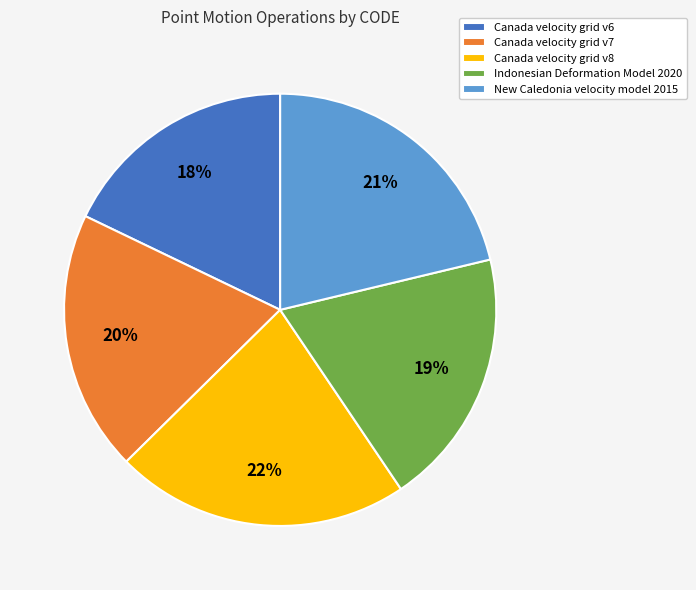

Count the number of slices in the pie.

5